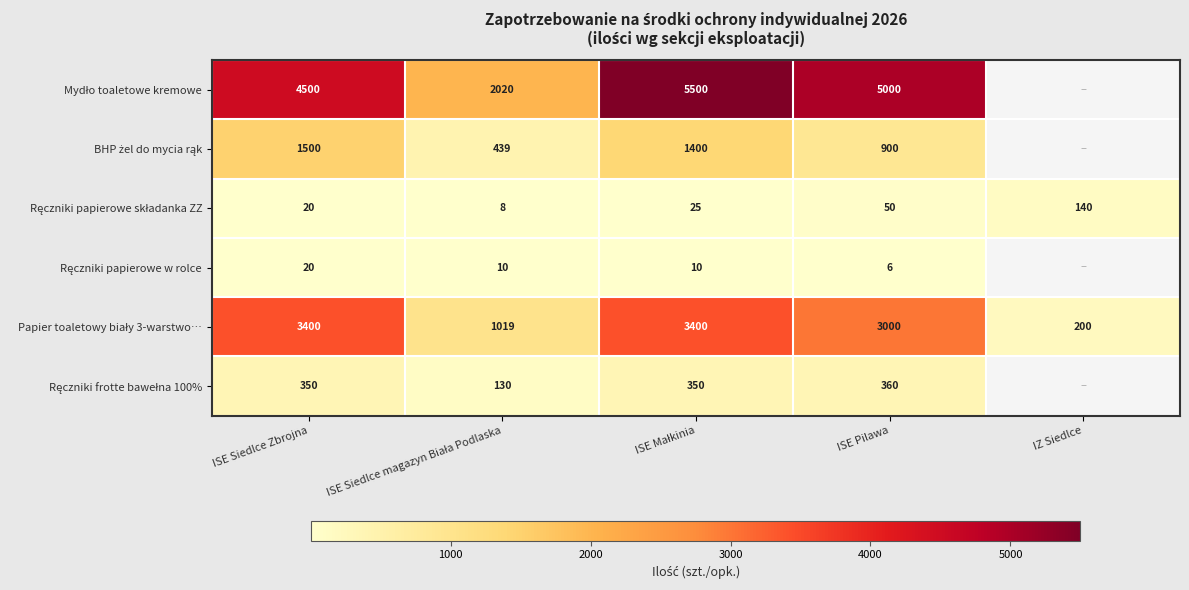

What is the spread (max minus min) of values at ISE Pilawa?

4994